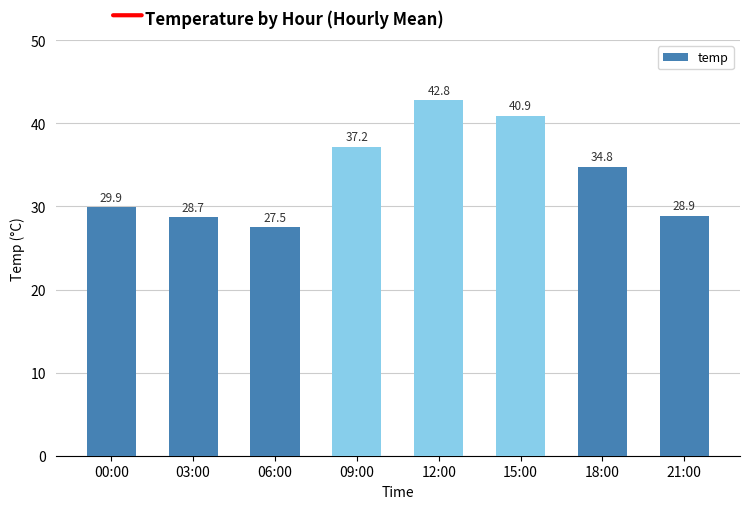

What is the difference between the maximum and minimum values?

15.3